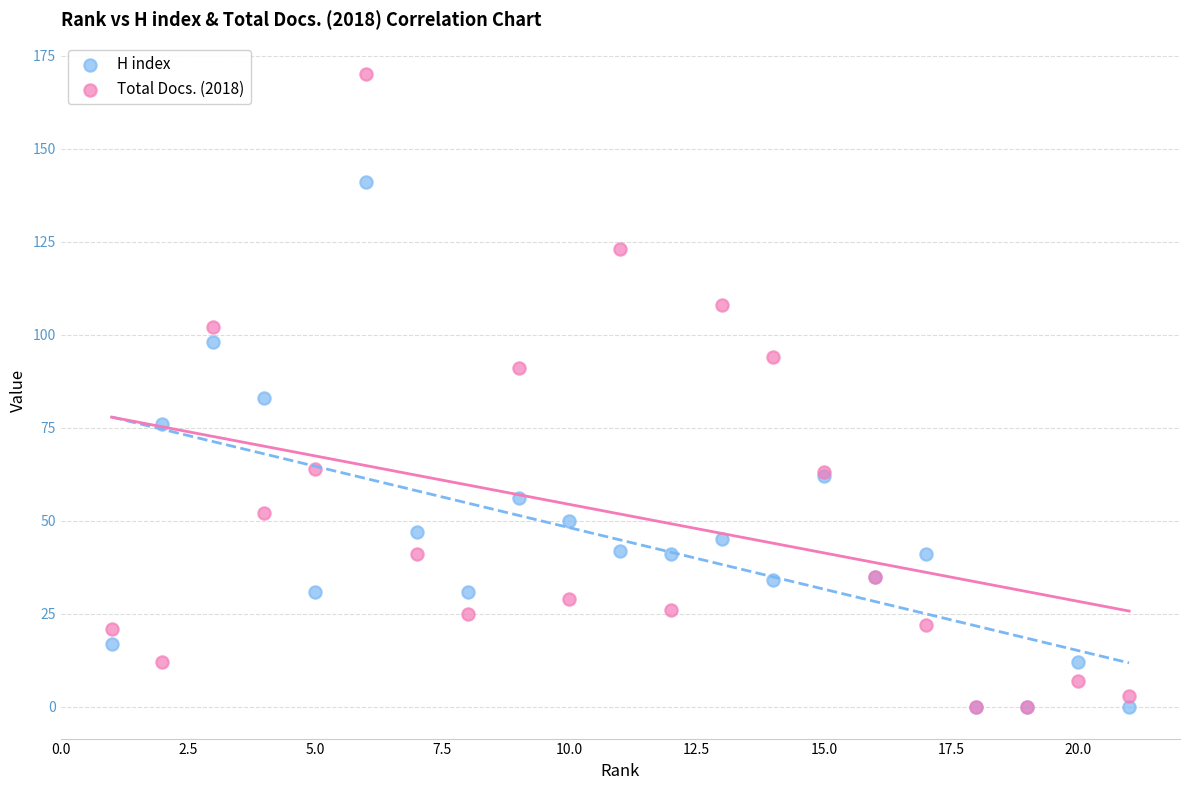

What are all the series names shown in the legend?

H index, Total Docs. (2018)